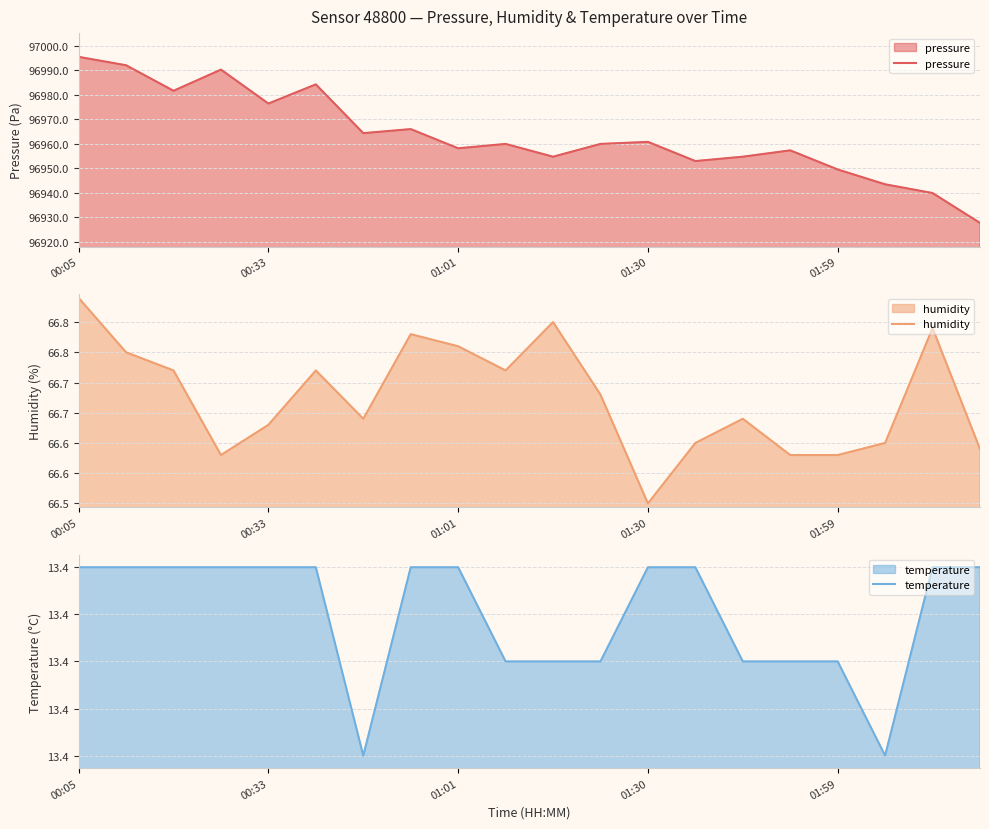

What is the maximum value for pressure?

96995.5